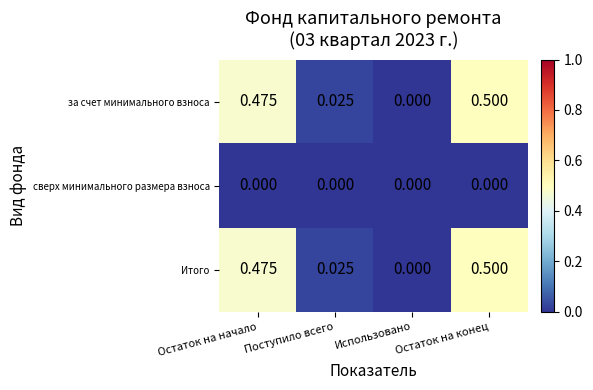

Which category has the highest value across all series?

Остаток на конец